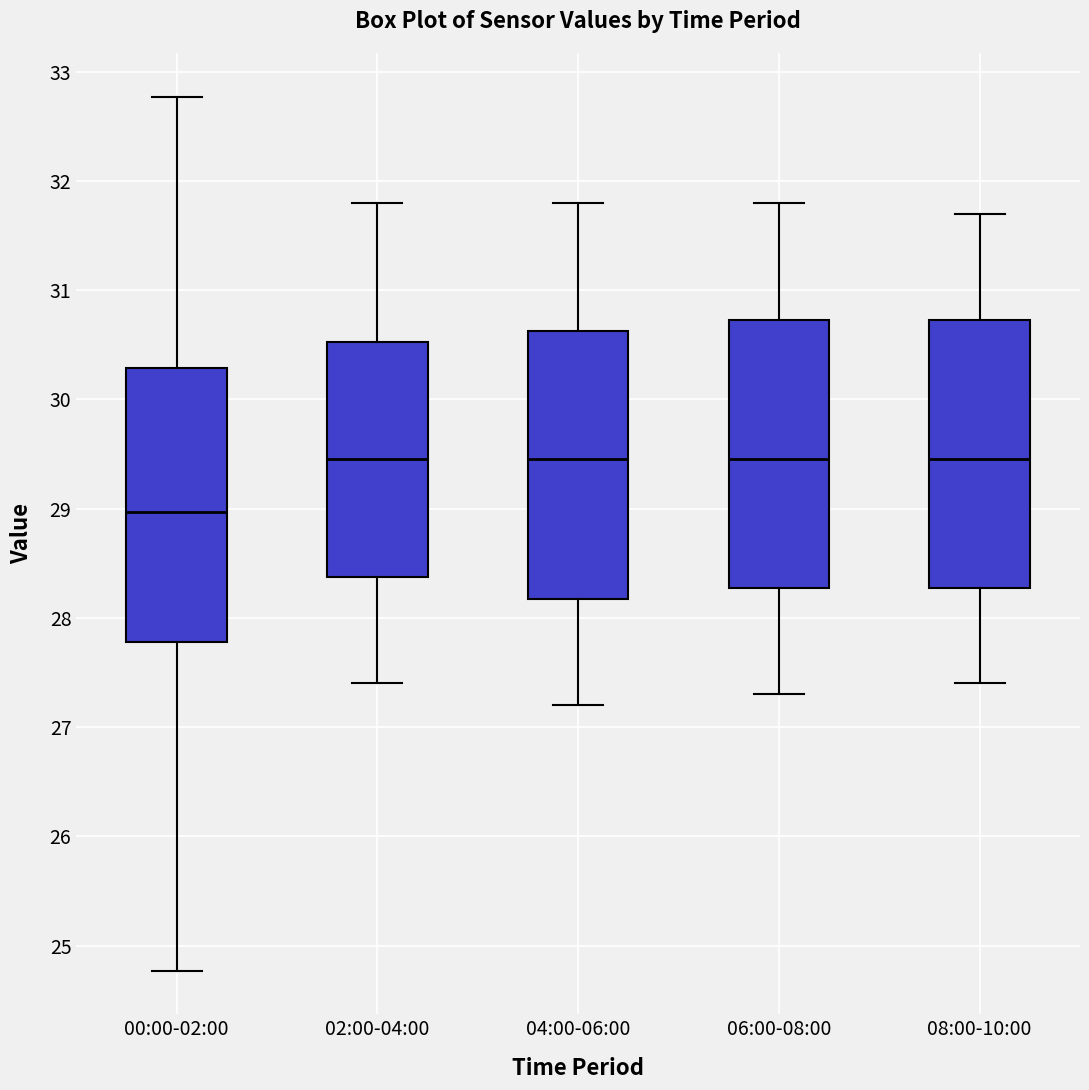

Which box's median line is the lowest?

00:00-02:00